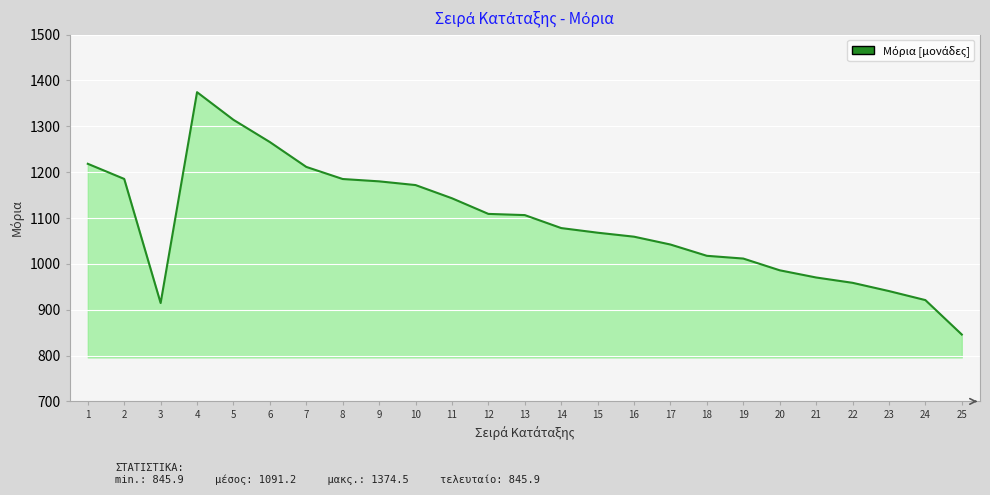

What is the sum of all values?

27279.0